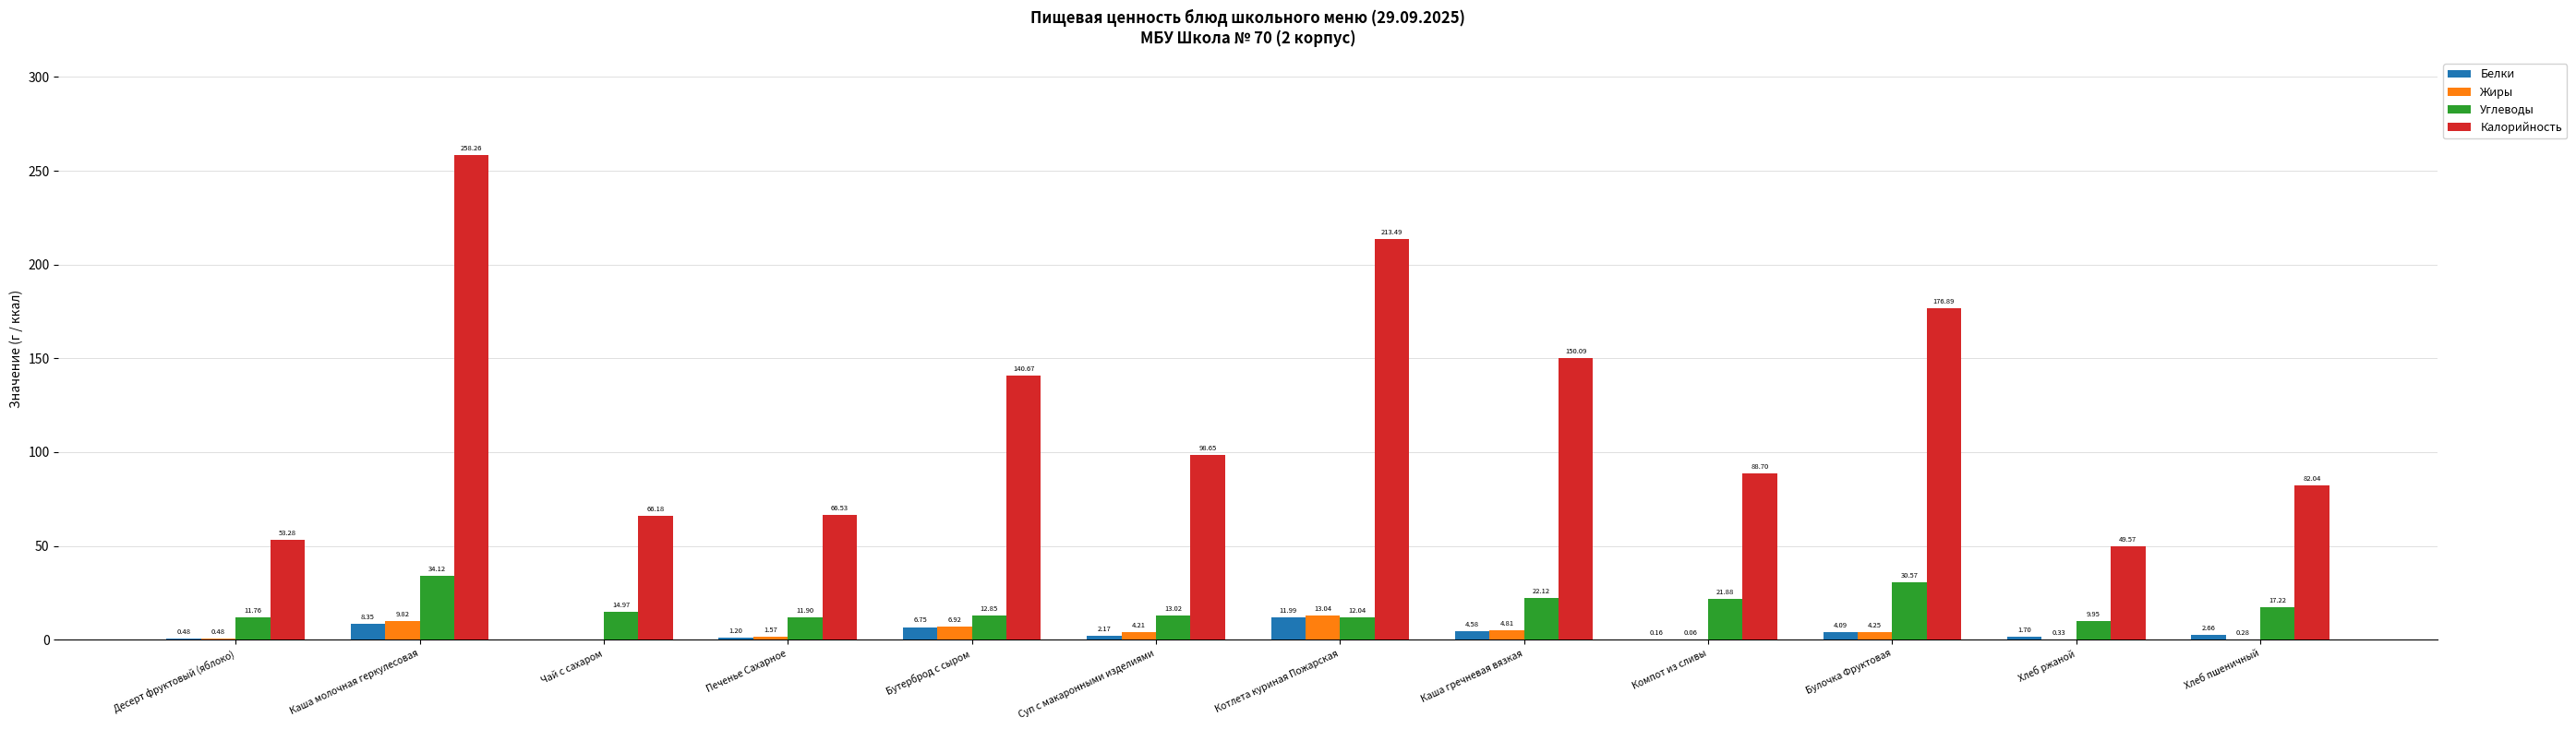

True or false: Белки has a value of 0.0 at Чай с сахаром.

True